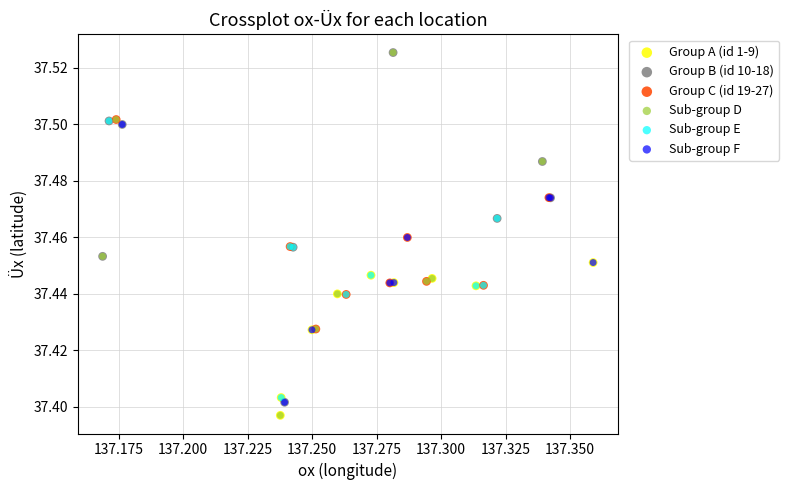

What are all the series names shown in the legend?

Group A (id 1-9), Group B (id 10-18), Group C (id 19-27), Sub-group D, Sub-group E, Sub-group F